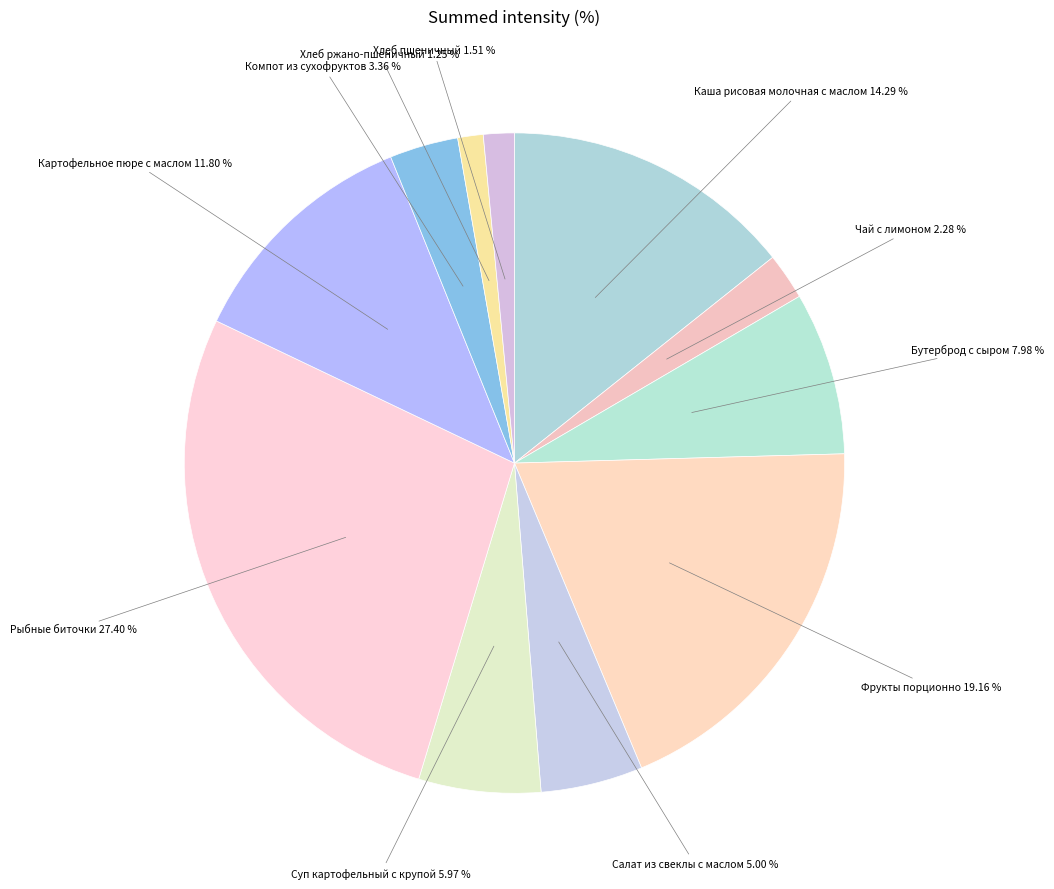

Which has a higher value, Хлеб ржано-пшеничный or Компот из сухофруктов?

Компот из сухофруктов